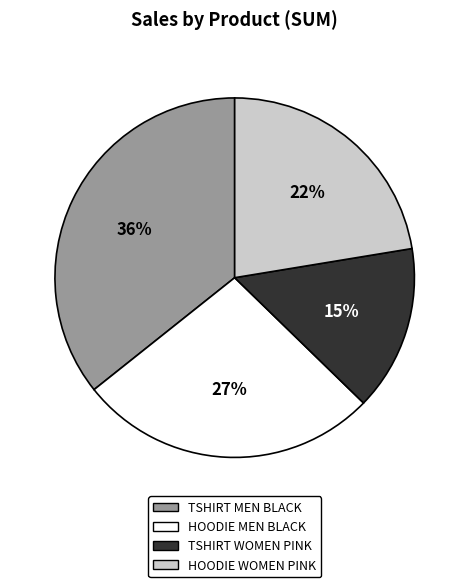

Rank the categories by value from highest to lowest.

TSHIRT MEN BLACK, HOODIE MEN BLACK, HOODIE WOMEN PINK, TSHIRT WOMEN PINK